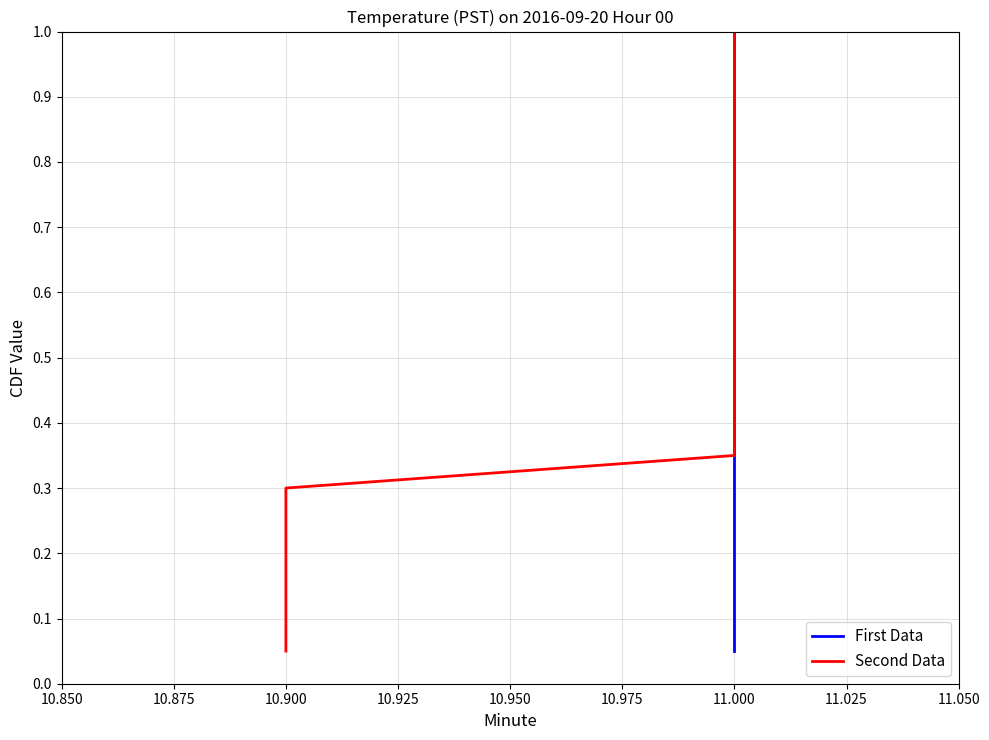

What is the lowest value of the First Data series?

0.1